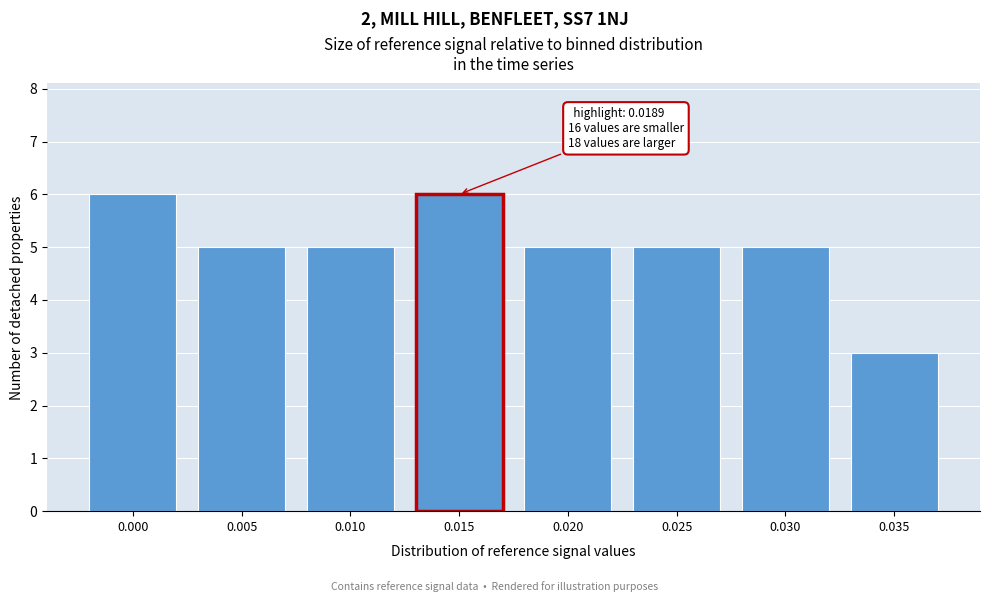

Reading left to right, extract all data points from this chart.

6	5	5	6	5	5	5	3